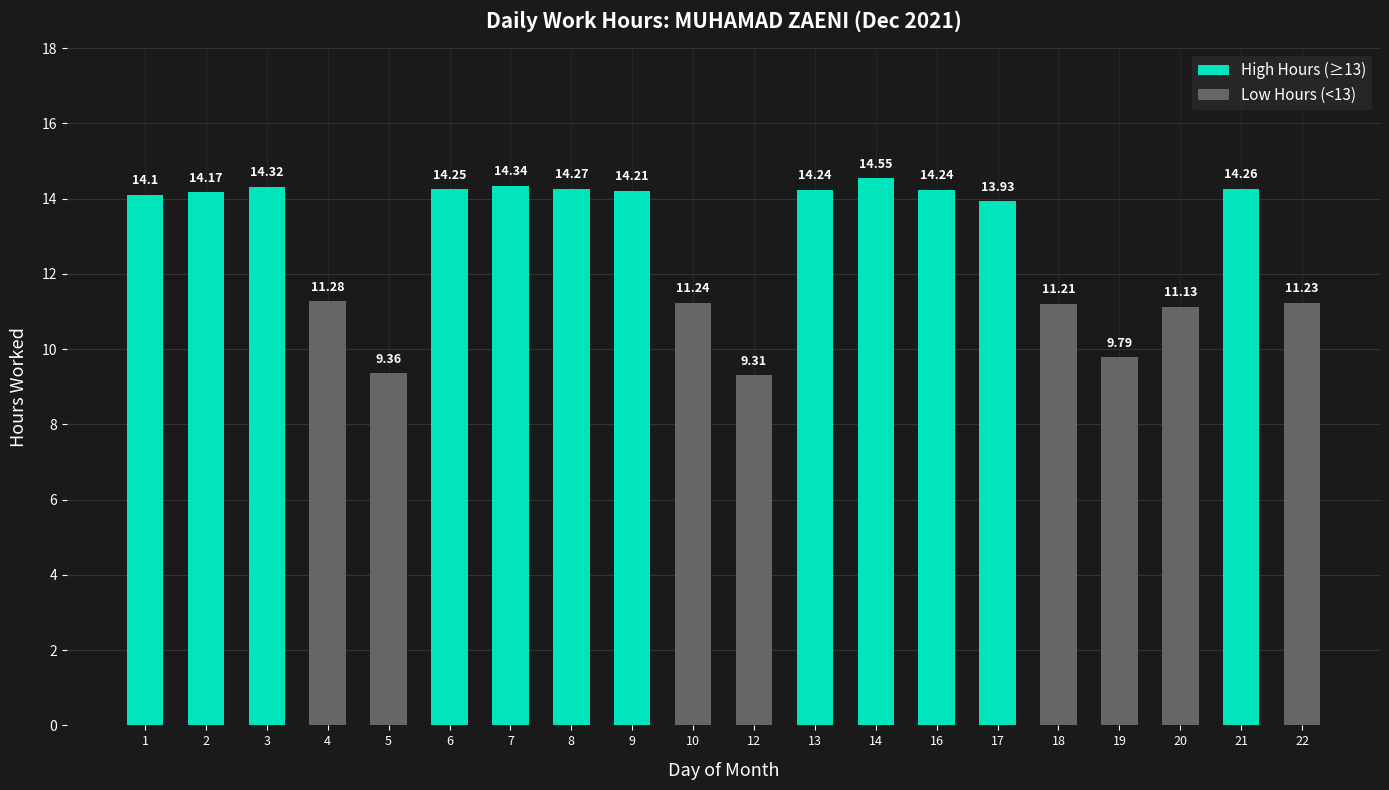

What is the sum of the values at 1 and 4?

25.4